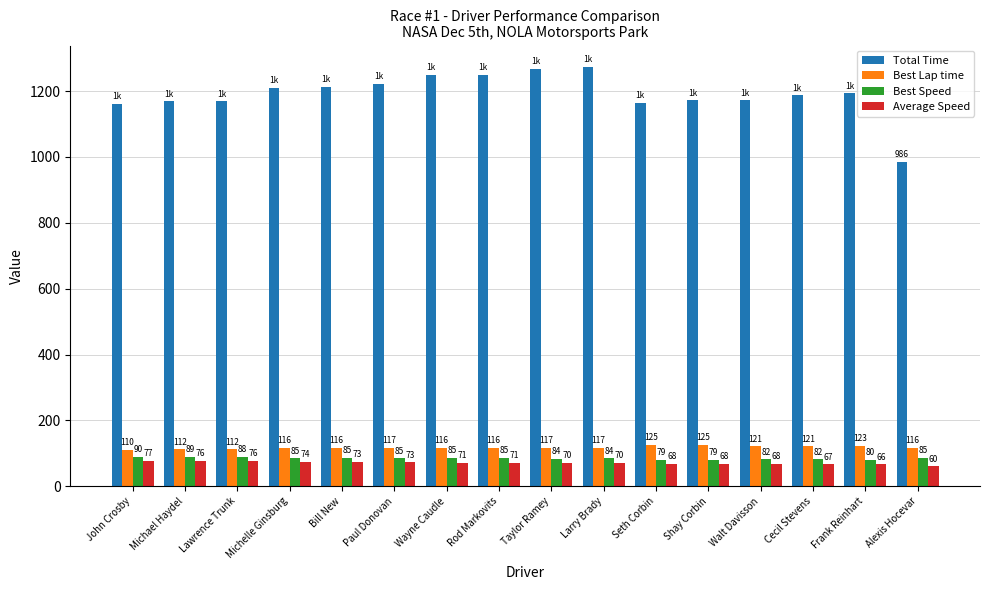

At Michelle Ginsburg, list the series in order from largest to smallest.

Total Time, Best Lap time, Best Speed, Average Speed